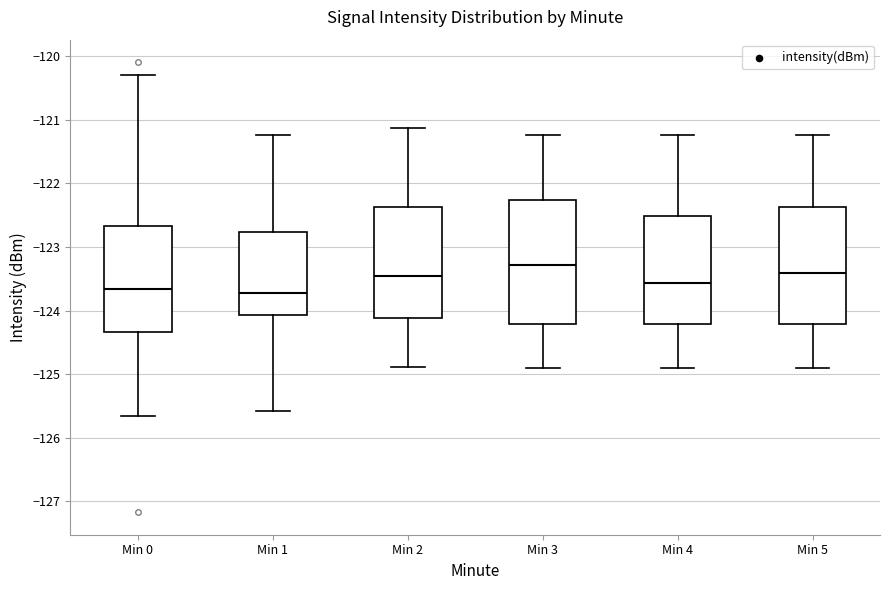

Reading left to right, transcribe this box plot: for each box, give where its median line is, the range the box spans, and where its two whiskers end, as read against the y-axis. The values are not printed on the chart, so give them approximately, as read against the axis.

Min 0: median -123.7, box -124.3 to -122.7, whiskers -125.7 to -120.3
Min 1: median -123.7, box -124.1 to -122.8, whiskers -125.6 to -121.2
Min 2: median -123.5, box -124.1 to -122.4, whiskers -124.9 to -121.1
Min 3: median -123.3, box -124.2 to -122.3, whiskers -124.9 to -121.2
Min 4: median -123.6, box -124.2 to -122.5, whiskers -124.9 to -121.2
Min 5: median -123.4, box -124.2 to -122.4, whiskers -124.9 to -121.2